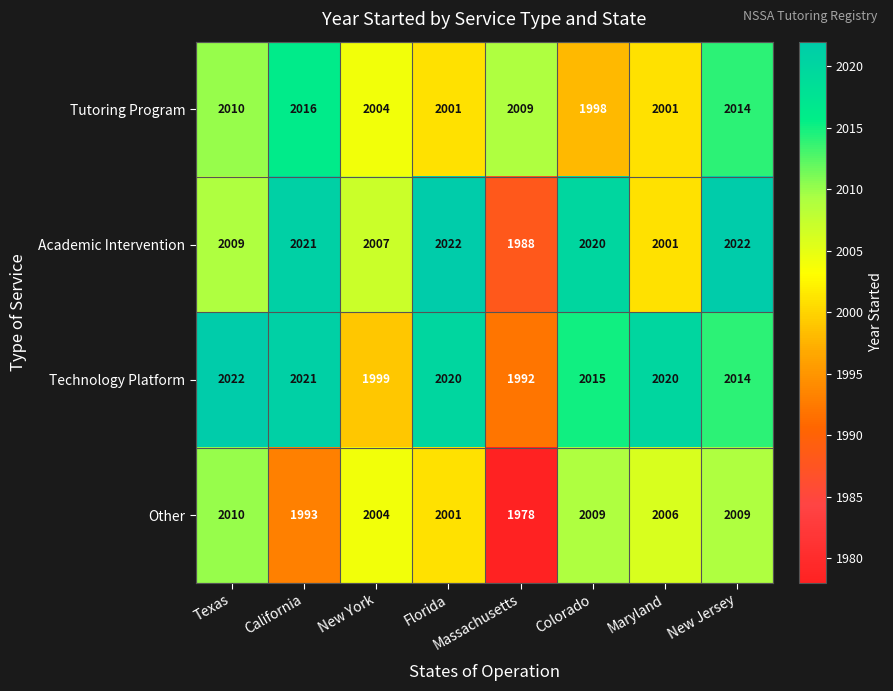

What is the average value of the Other series?

2001